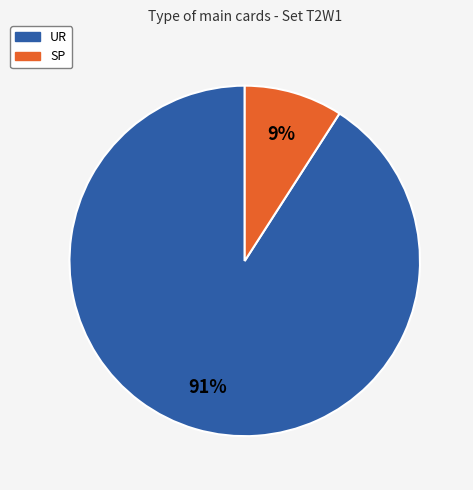

Is SP the majority of the pie?

No